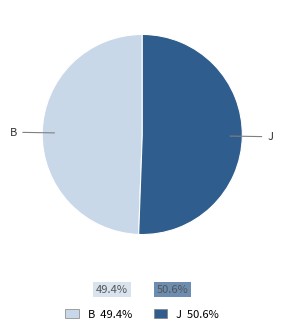

Rank the categories by value from lowest to highest.

B, J